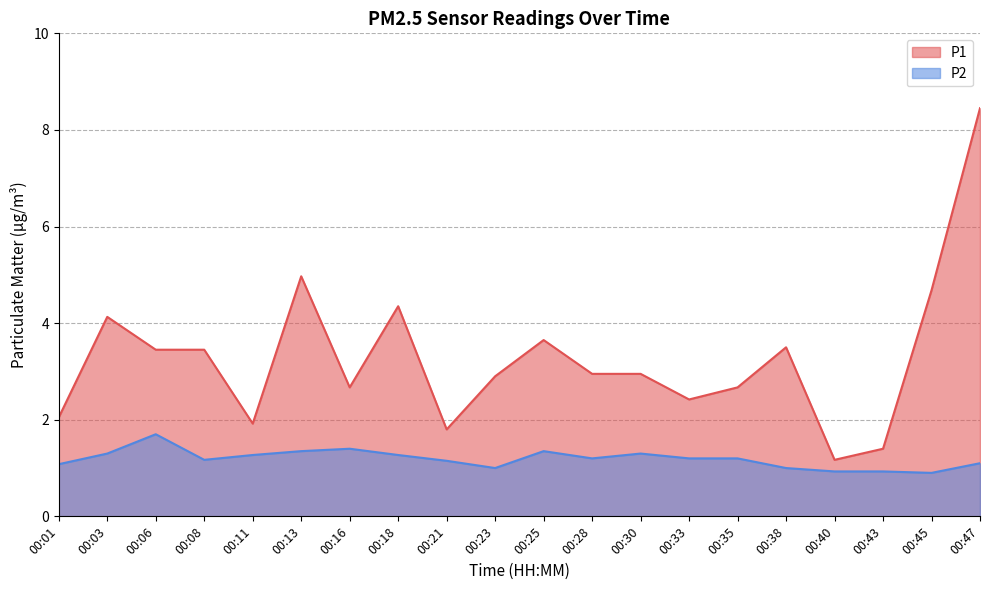

The P2 series shows 2.3 at 00:11. True or false?

False